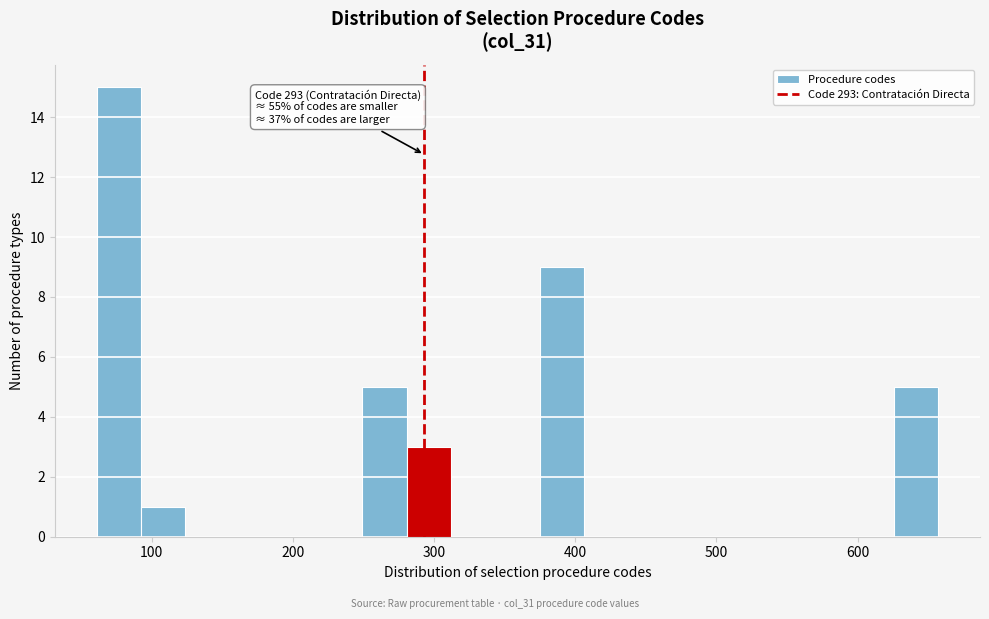

Read against the x-axis, roughly where is the centre of the tallest bar?

80